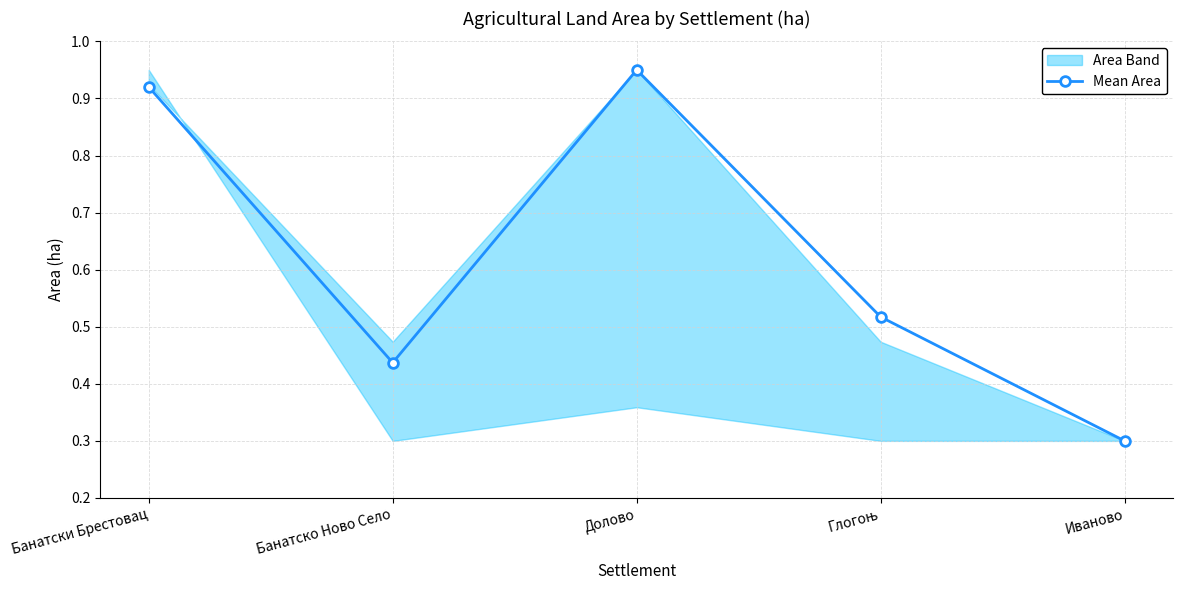

Which label corresponds to the smallest value in the chart?

Иваново